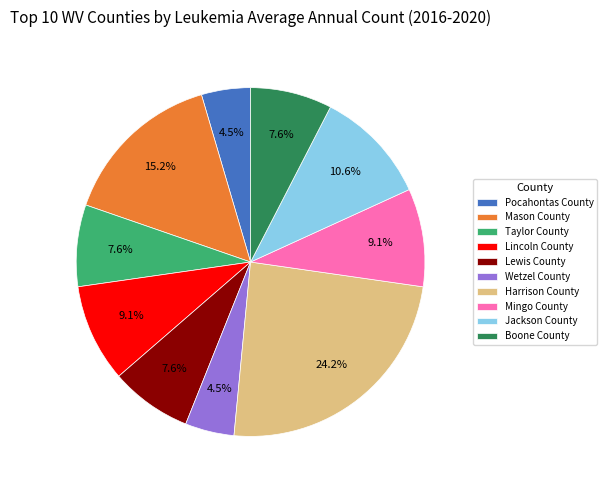

To the nearest percent, what portion does Harrison County represent?

24%